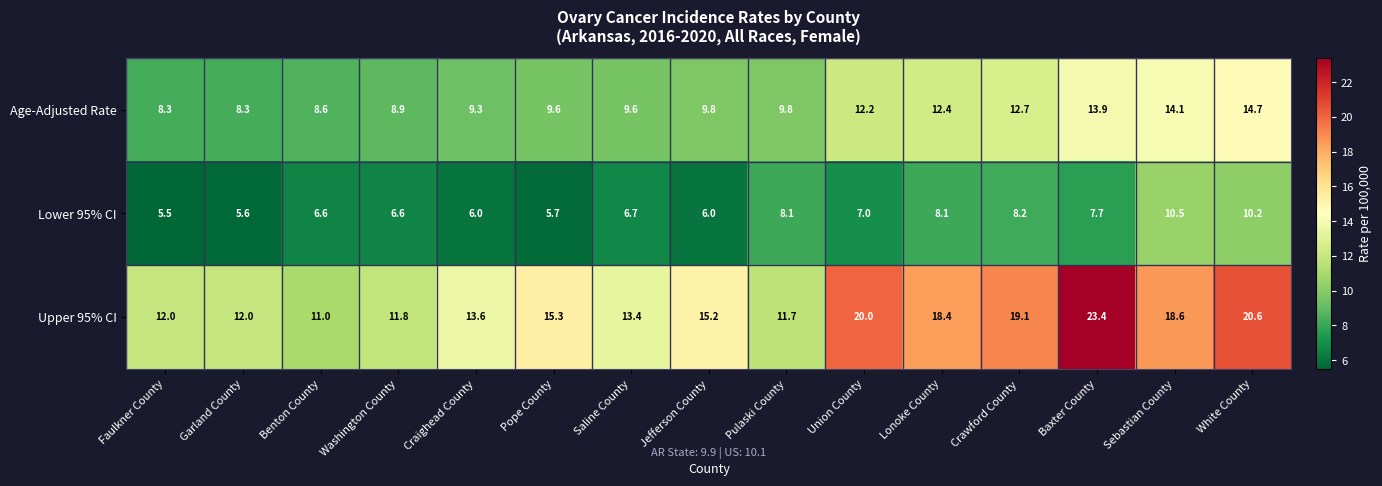

What is the difference between the second highest and minimum values in the Age-Adjusted Rate series?

5.8